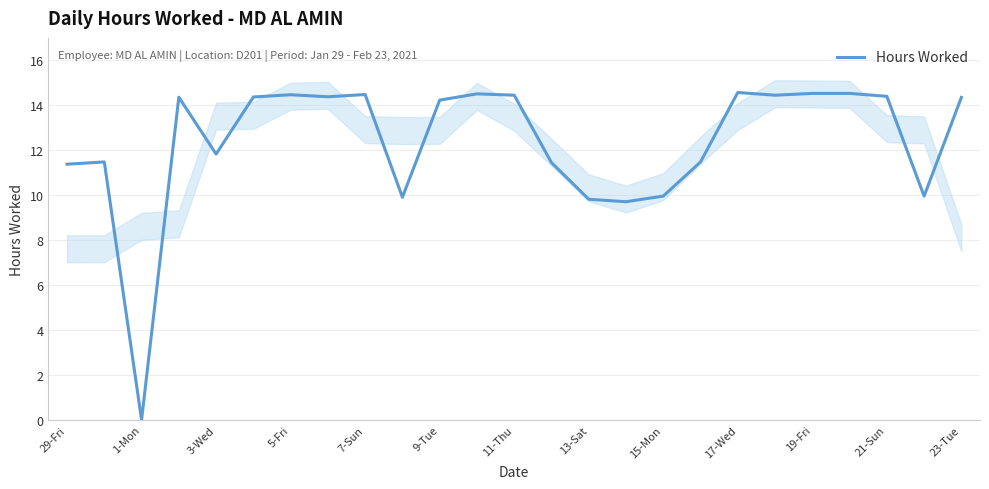

Reading right to left, extract all data points from this chart.

14.3	10.0	14.4	14.5	14.5	14.4	14.6	11.5	10.0	9.7	9.8	11.4	14.4	14.5	14.2	9.9	14.5	14.4	14.5	14.4	11.8	14.4	0.0	11.5	11.4